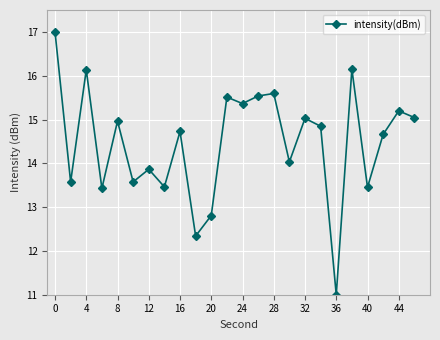

What is the value of the 22nd point from the left?

14.7